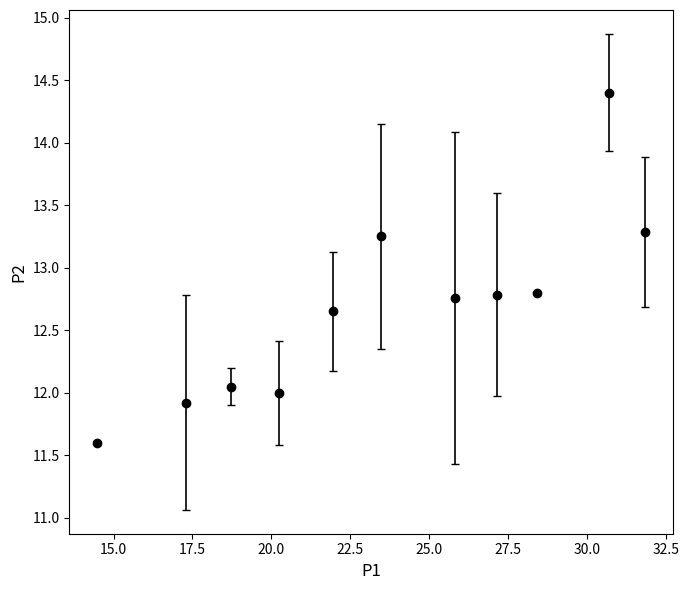

True or false: the data has more than 2 interior local peaks.

True